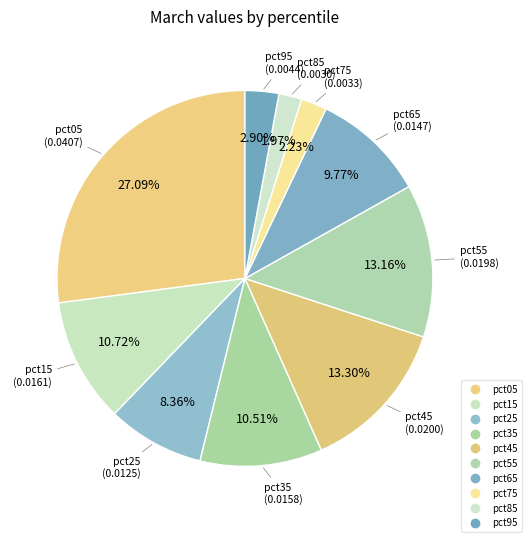

What percentage do pct45 and pct75 together represent?

15.5%